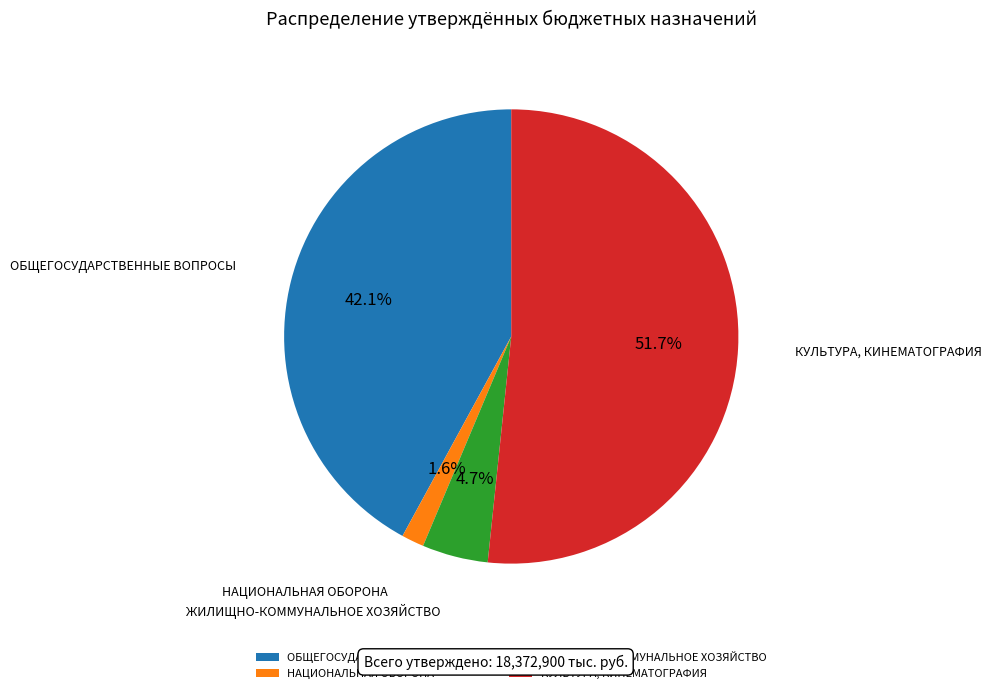

To the nearest percent, what is the average slice percentage?

25%